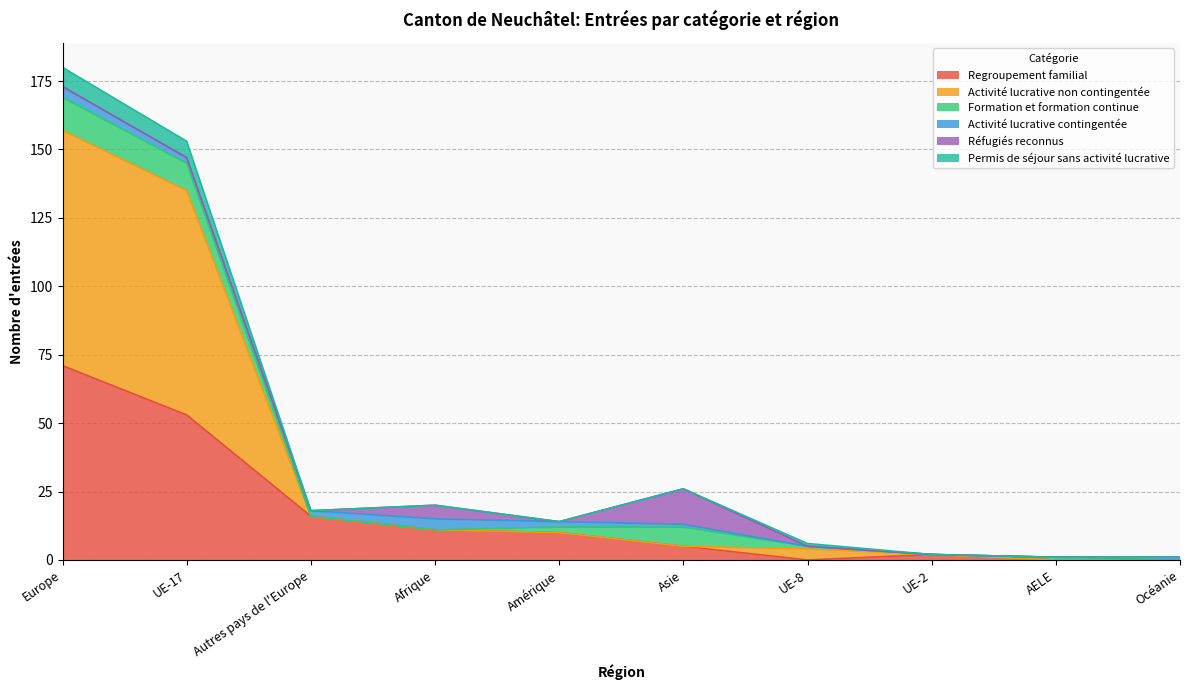

How many interior local valleys does the Regroupement familial series have?

1